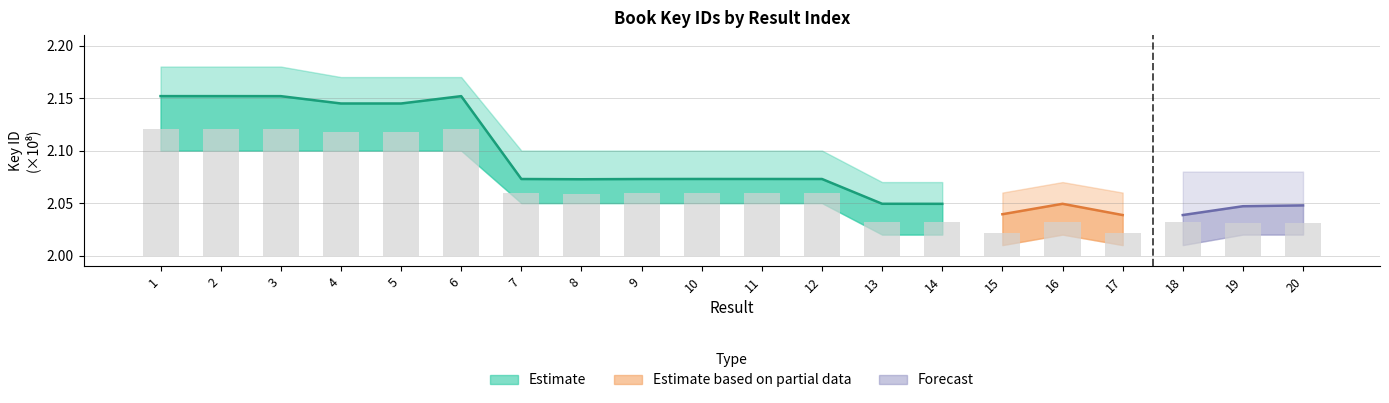

Reading left to right, transcribe all the data shown in this chart.

1=12074136.8	2=12074469.2	3=12073183.6	4=11793721.6	5=11793622.8	6=12073358.0	7=5916815.2	8=5907771.6	9=5916525.6	10=5918493.6	11=5918000.0	12=5917175.2	13=3173256.8	14=3171521.6	15=2175106.8	16=3172248.8	17=2144344.0	18=3171110.4	19=3119502.0	20=3140983.6